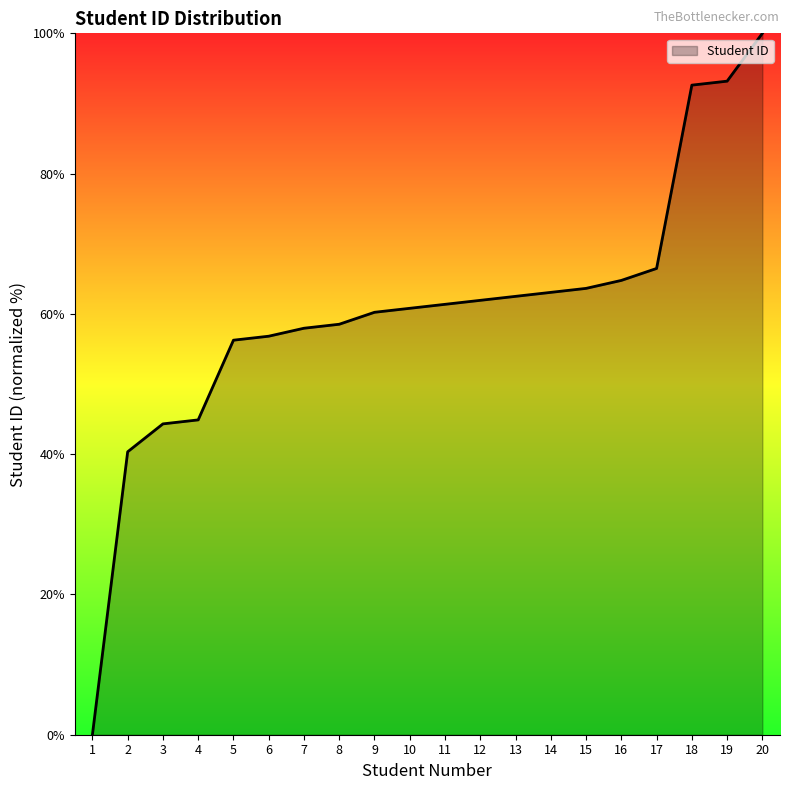

What is the greatest value displayed?

100.0